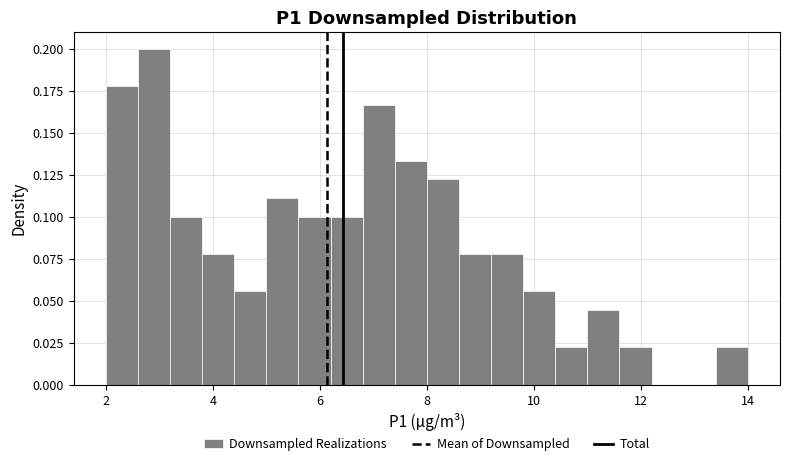

Read against the x-axis, roughly where is the centre of the tallest bar?

3.0